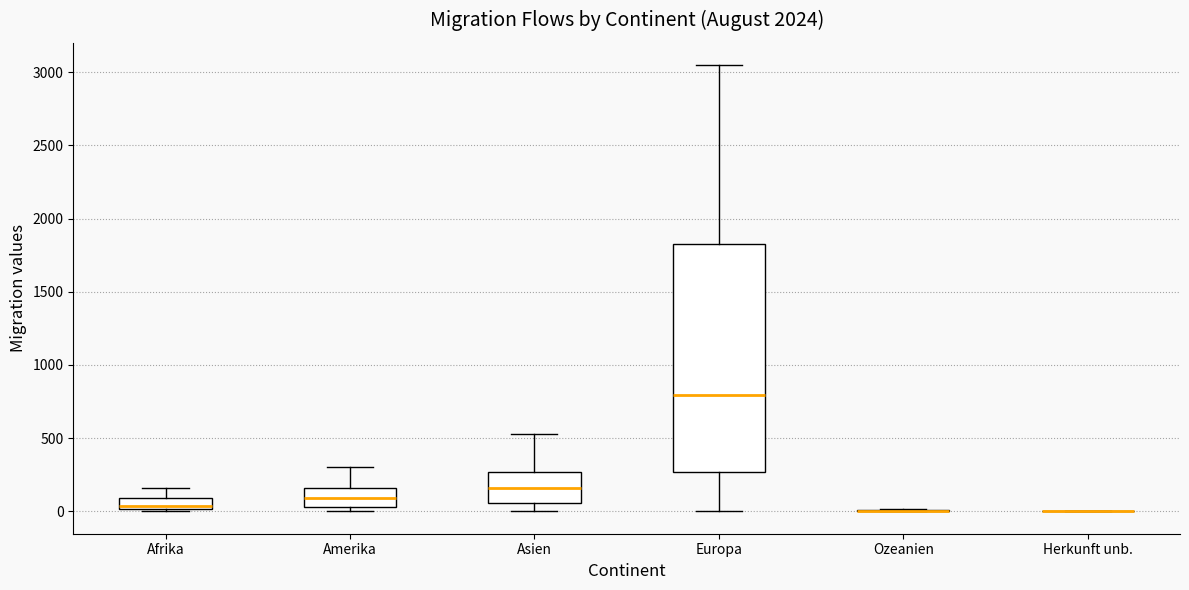

Which box is the tallest, from its lower edge to its upper edge?

Europa